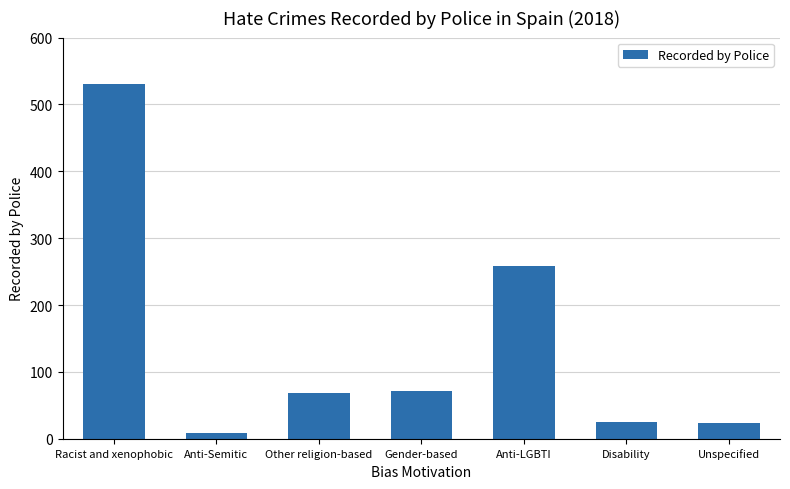

Which has a higher value, Racist and xenophobic or Other religion-based?

Racist and xenophobic